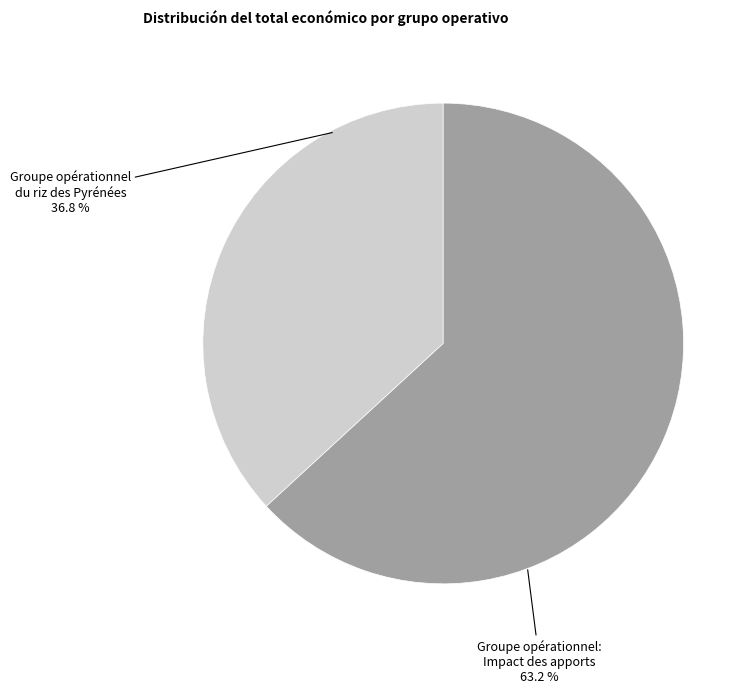

To the nearest percent, what is the difference between the largest and smallest slice percentages?

26%